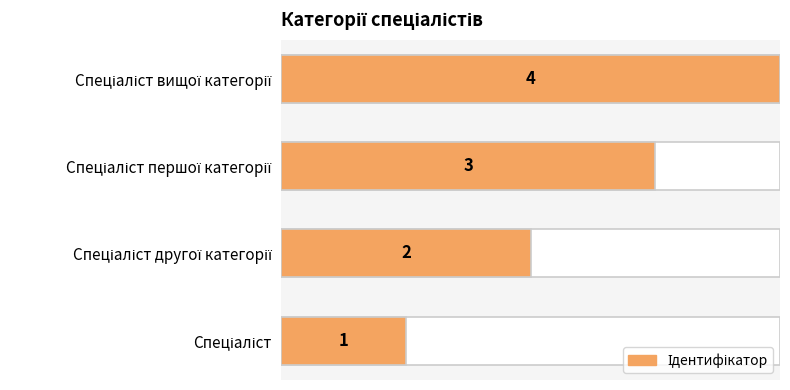

Reading right to left, list all the values displayed in this chart.

4	3	2	1